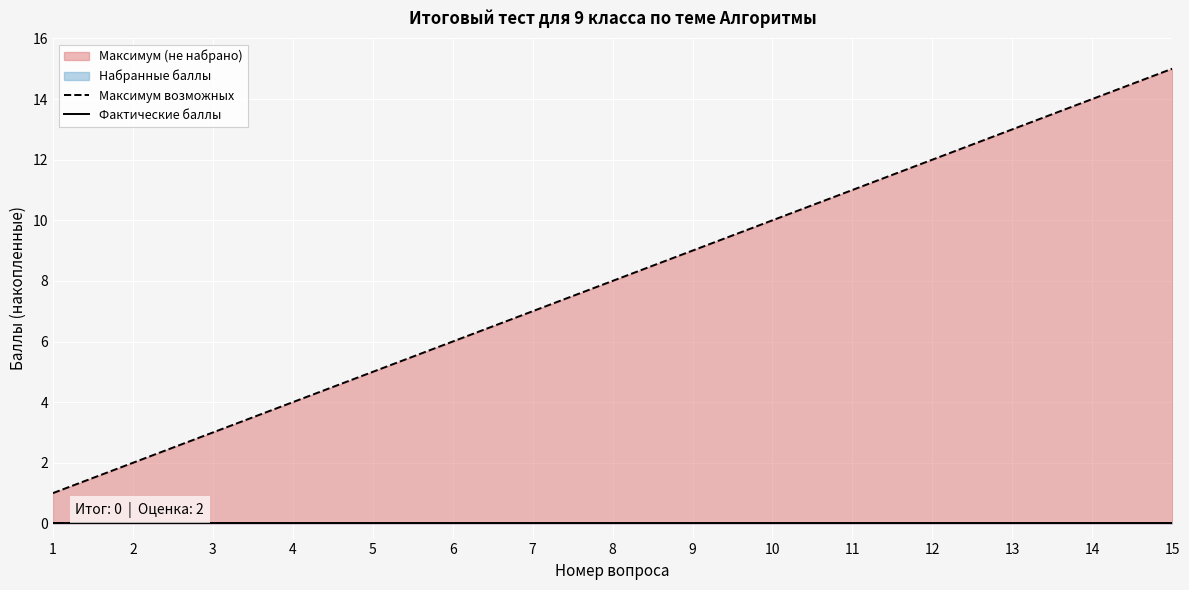

True or false: Максимум возможных has more than 0 points higher than both neighbors.

False